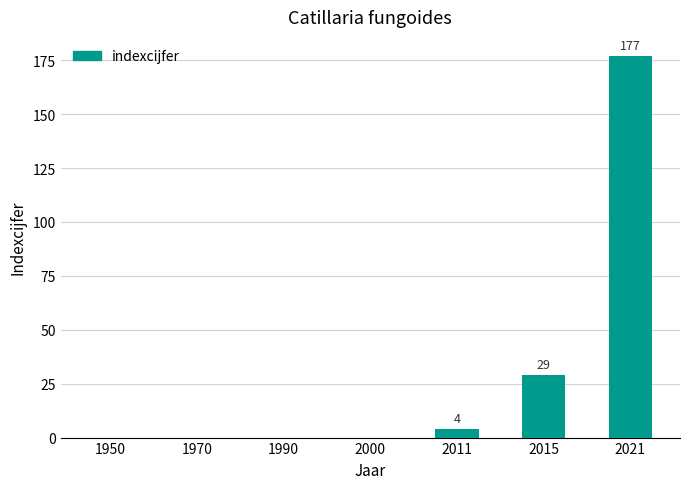

The value at 2021 is 313. True or false?

False